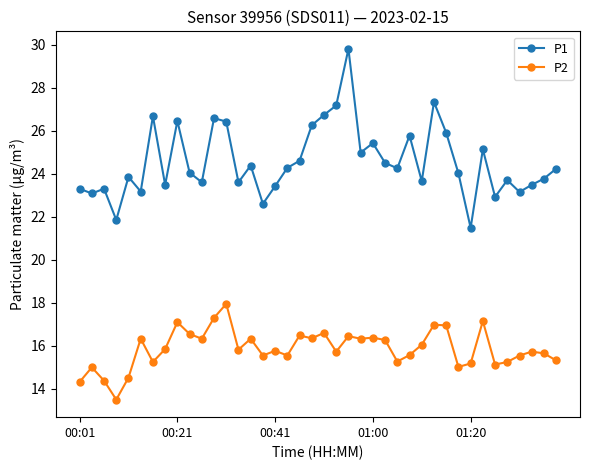

What is the value of the P2 point at the 2nd from the left?

15.0